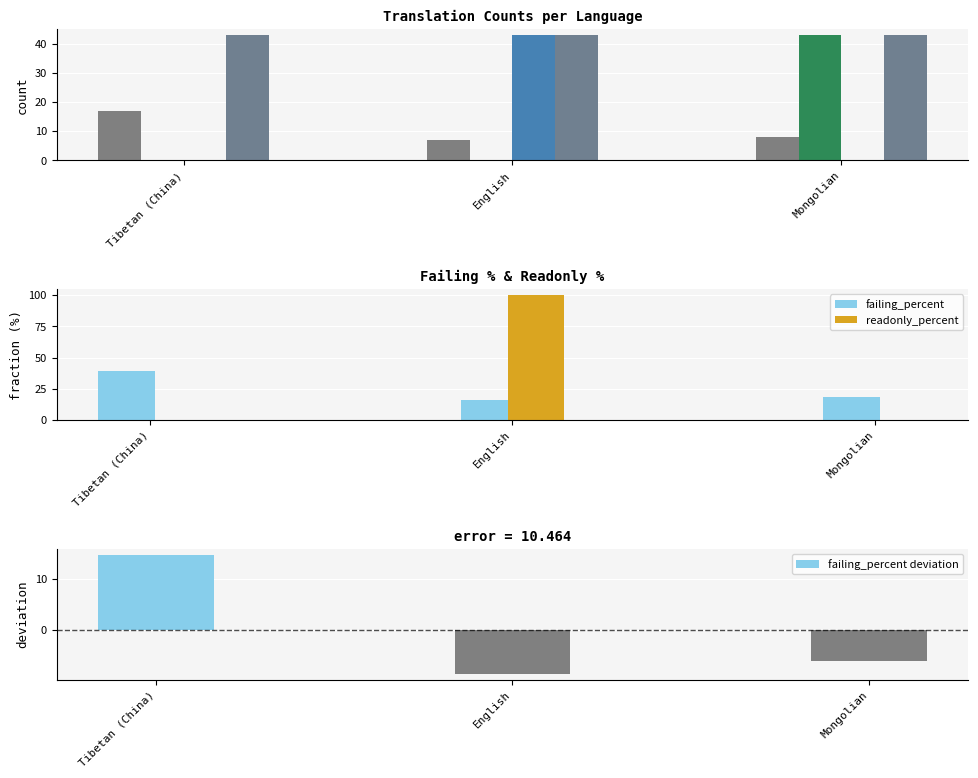

What is the sum of all failing_percent values?

74.3